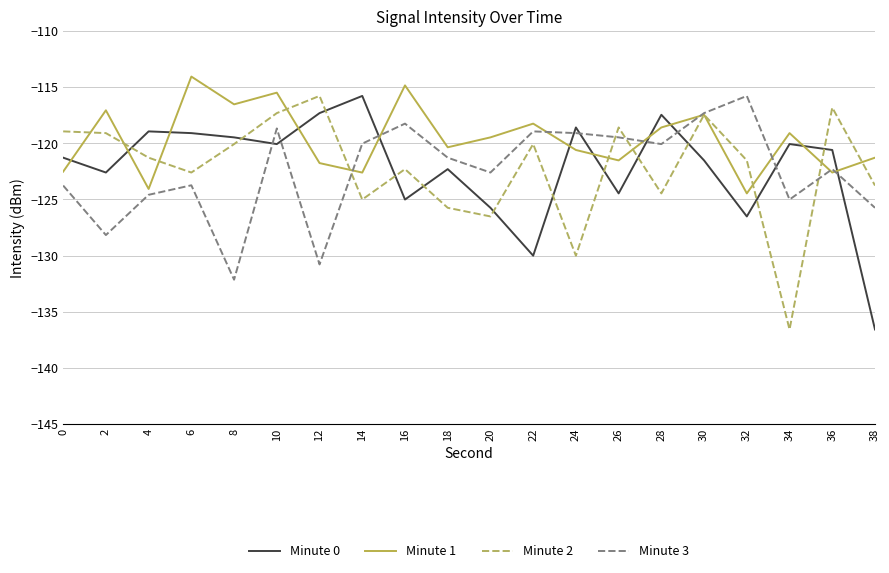

What is the maximum value for Minute 3?

-115.8